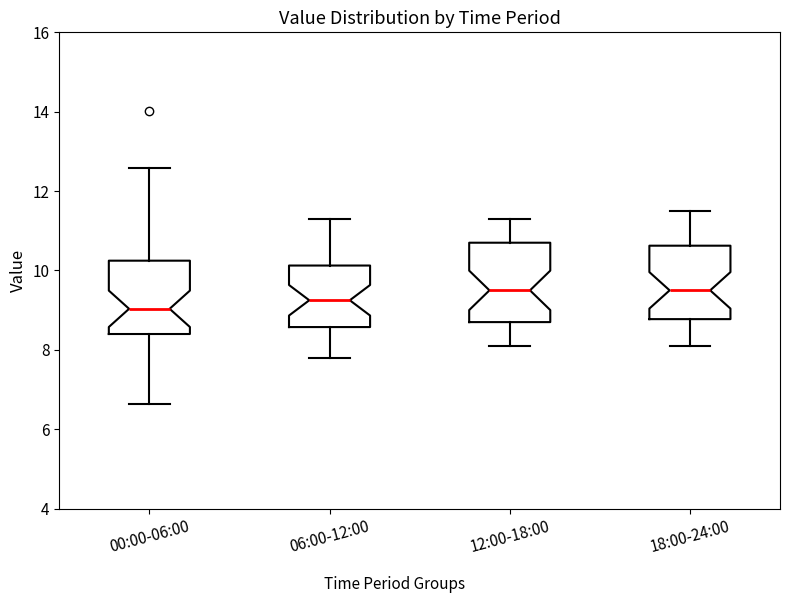

Reading left to right, transcribe this box plot: for each box, give where its median line is, the range the box spans, and where its two whiskers end, as read against the y-axis. The values are not printed on the chart, so give them approximately, as read against the axis.

00:00-06:00: median 9.0, box 8.4 to 10.2, whiskers 6.6 to 12.6
06:00-12:00: median 9.2, box 8.6 to 10.2, whiskers 7.8 to 11.4
12:00-18:00: median 9.6, box 8.8 to 10.8, whiskers 8.2 to 11.4
18:00-24:00: median 9.6, box 8.8 to 10.6, whiskers 8.2 to 11.6